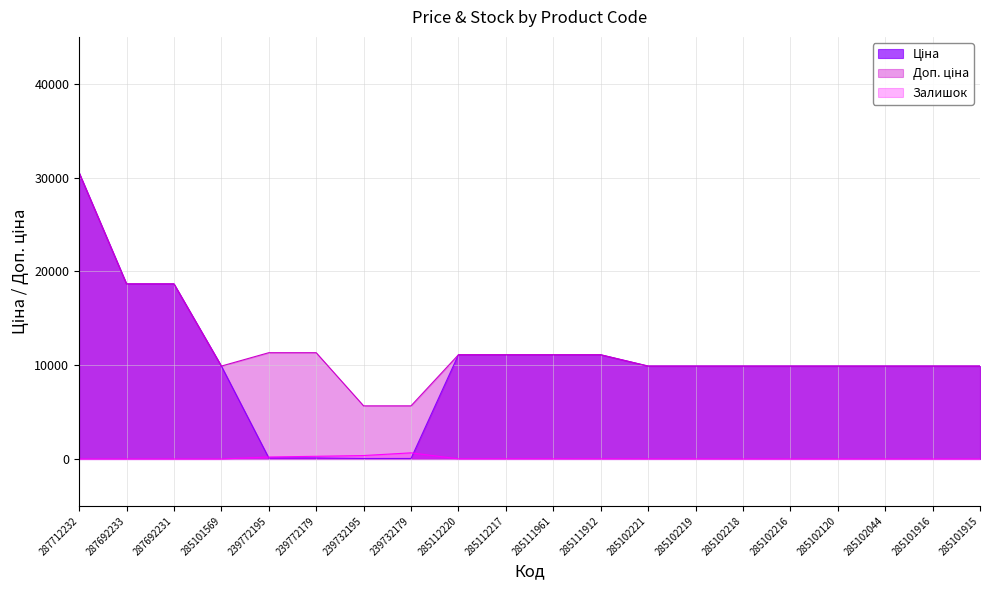

True or false: Доп. ціна has a value of 16358.3 at 239772179.

False